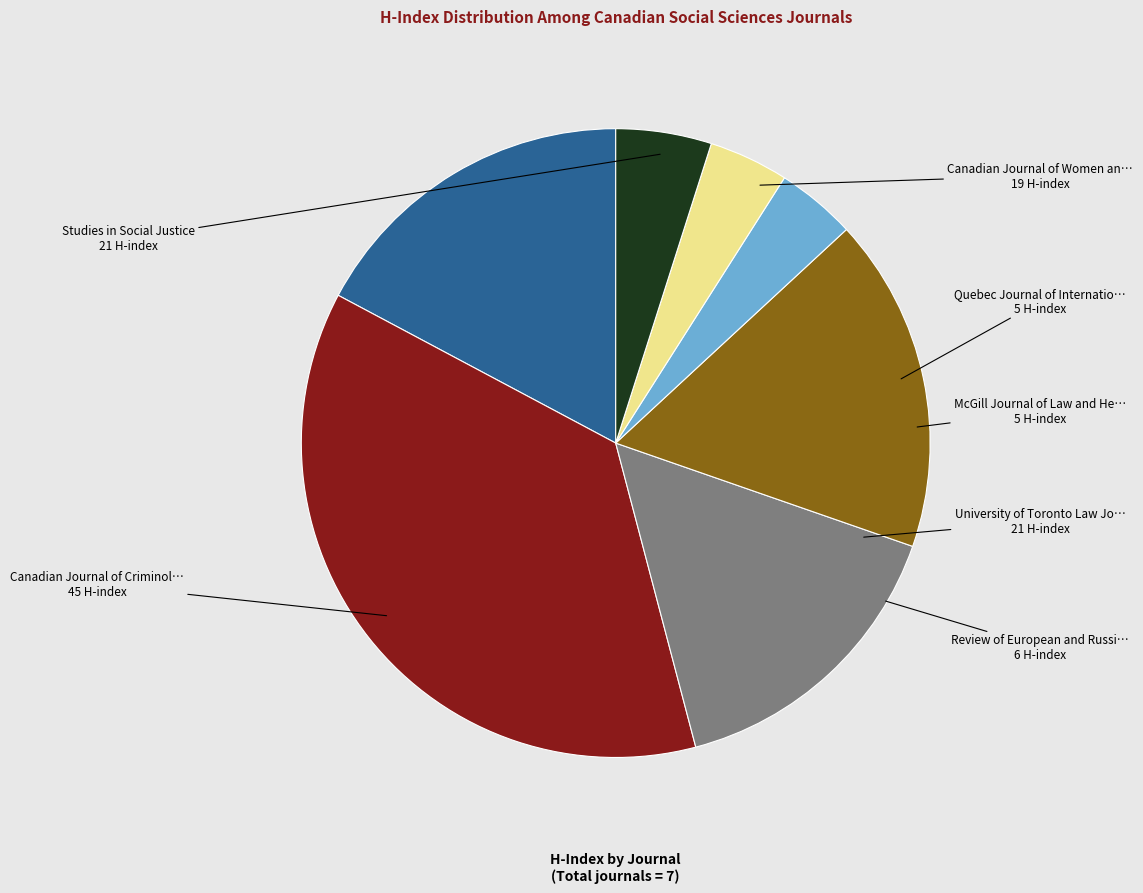

Does any single category account for the majority?

No